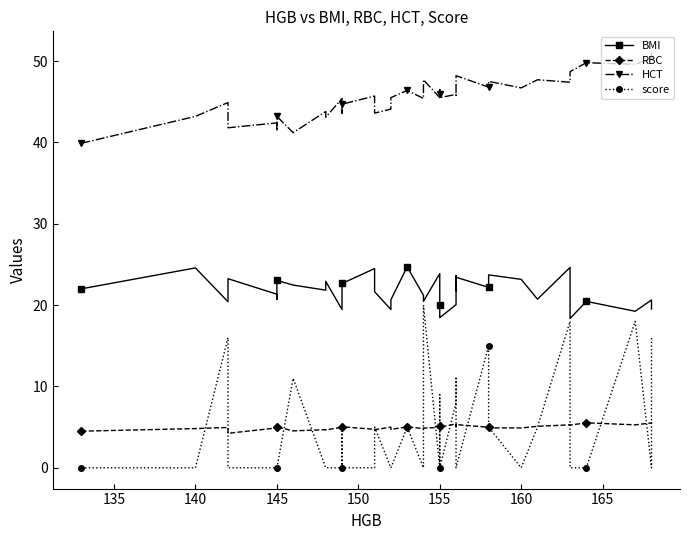

Reading left to right, list all the values displayed in this chart.

BMI: 22.0	24.6	20.4	23.2	21.3	20.7	23.0	22.5	21.8	22.9	19.4	21.7	22.7	24.5	21.9	21.6	19.5	20.7	24.7	21.2	20.5	23.9	21.1	20.1	20.0	18.5	20.1	23.6	21.8	23.4	22.2	23.7	23.2	20.7	24.6	18.4	20.5	19.2	20.6	19.5
RBC: 4.5	4.8	5.0	4.2	4.9	4.8	5.0	4.5	4.7	4.7	5.0	4.7	5.0	4.7	4.7	4.7	5.0	4.7	5.0	4.8	4.9	5.0	5.1	5.1	5.2	5.0	5.4	5.3	5.0	5.3	5.0	4.9	4.9	5.1	5.3	5.2	5.5	5.3	5.5	5.4
HCT: 39.9	43.2	44.9	41.8	42.4	41.4	43.2	41.2	43.8	43.1	45.4	43.6	44.7	45.7	45.4	43.6	44.1	45.5	46.4	45.4	47.7	45.5	46.4	46.5	46.0	45.5	45.9	45.8	45.9	48.2	46.8	47.5	46.7	47.7	47.4	48.7	49.8	49.6	50.3	51.1
score: 0.0	0.0	16.0	0.0	0.0	0.0	0.0	11.0	0.0	0.0	0.0	5.0	0.0	0.0	0.0	5.0	0.0	0.0	5.0	0.0	20.0	0.0	9.0	0.0	0.0	0.0	8.0	11.0	8.0	0.0	15.0	5.0	0.0	5.0	18.0	0.0	0.0	18.0	0.0	16.0